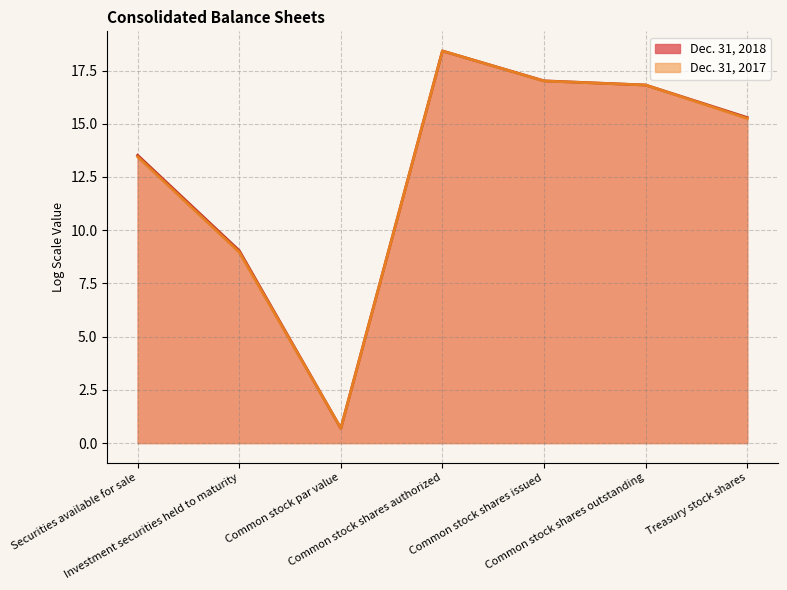

In Dec. 31, 2018 line, how many points are higher than both neighbors (excluding endpoints)?

1